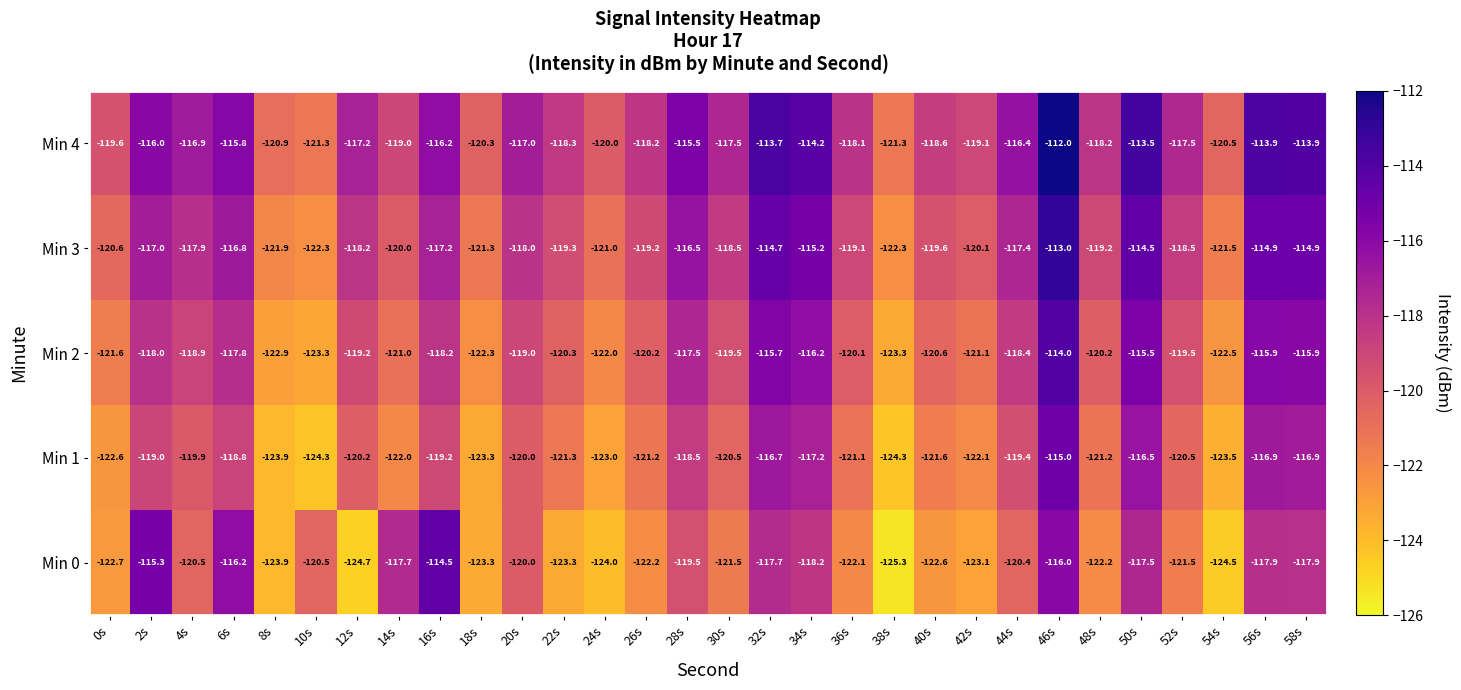

At which label is Min 4 closest to -116?

2s